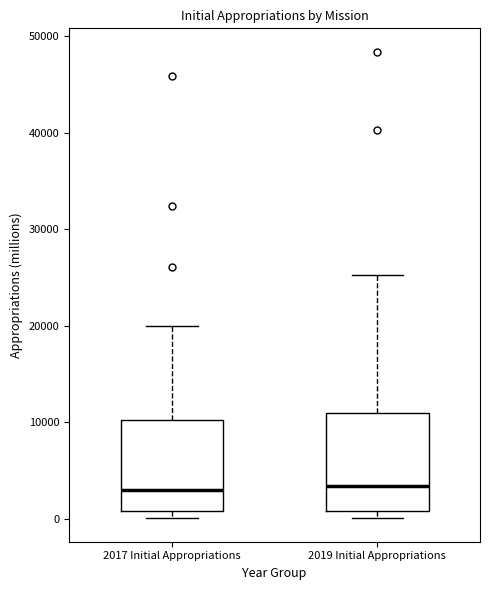

Reading left to right, transcribe this box plot: for each box, give where its median line is, the range the box spans, and where its two whiskers end, as read against the y-axis. The values are not printed on the chart, so give them approximately, as read against the axis.

2017 Initial Appropriations: median 3000, box 1000 to 10000, whiskers 0 to 20000
2019 Initial Appropriations: median 3000, box 1000 to 11000, whiskers 0 to 25000